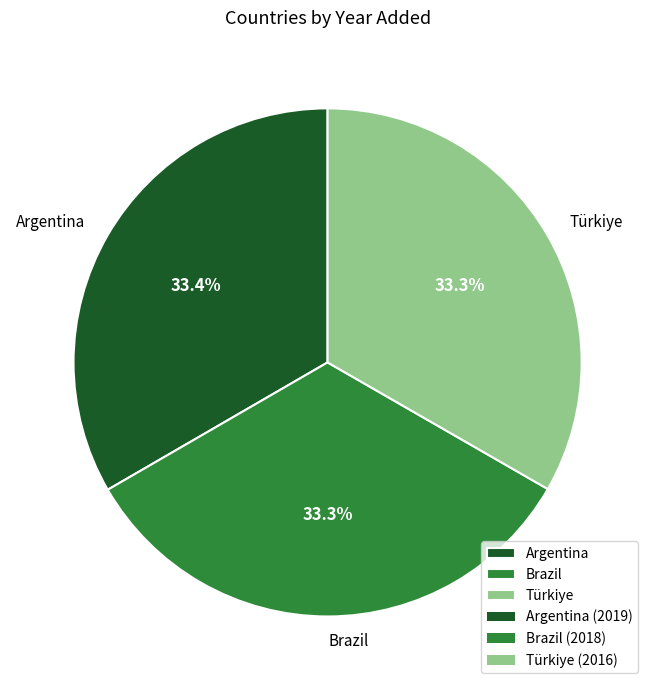

To the nearest percent, what portion does Türkiye represent?

33%